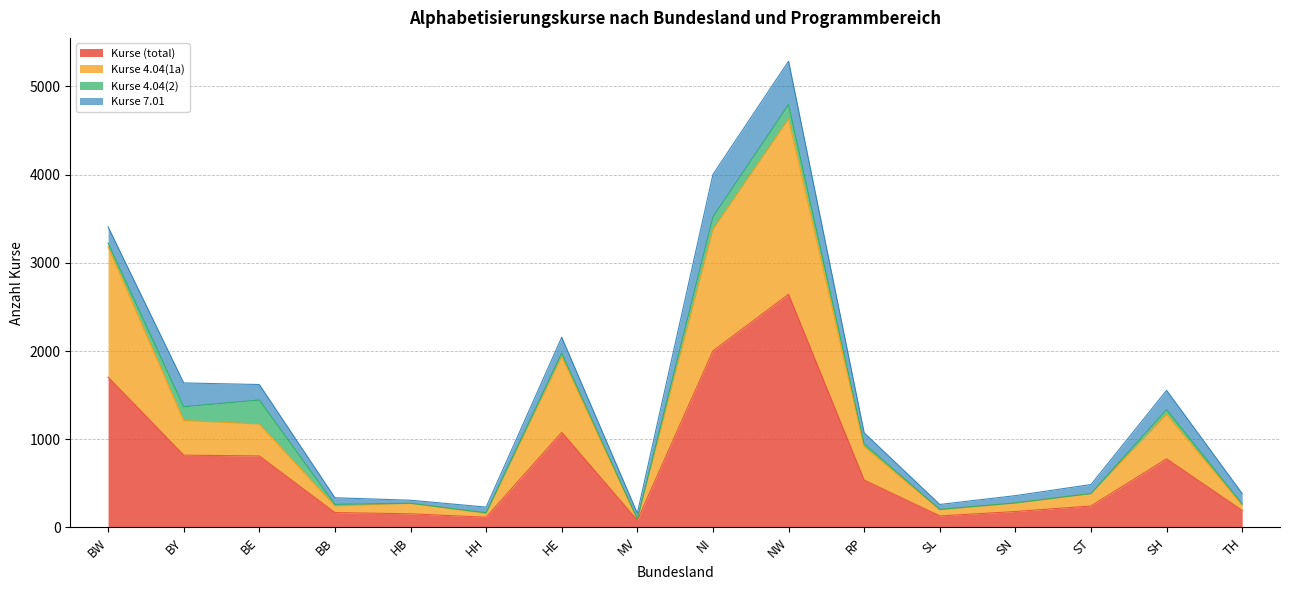

Which category has the lowest value in the Kurse (total) series?

MV